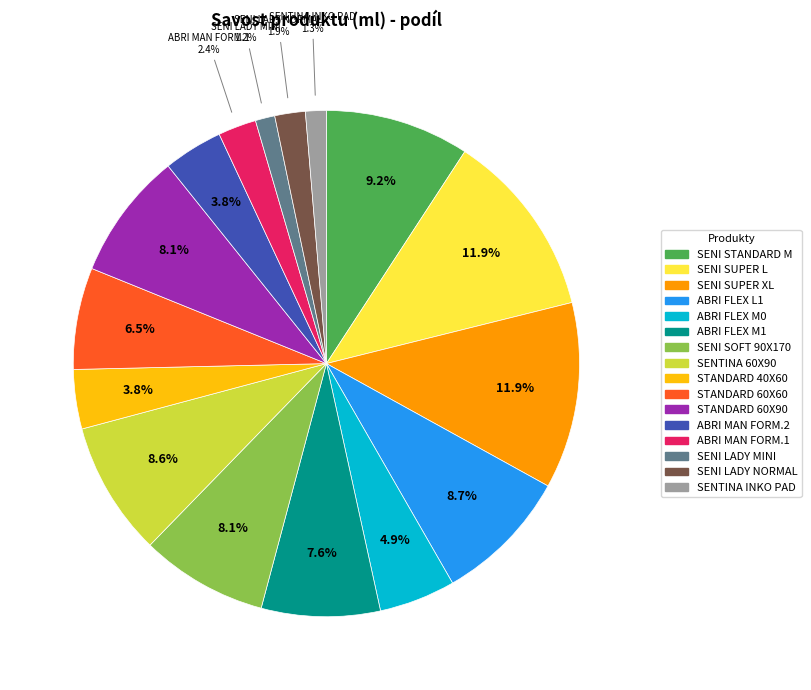

Is there a majority slice in this chart?

No